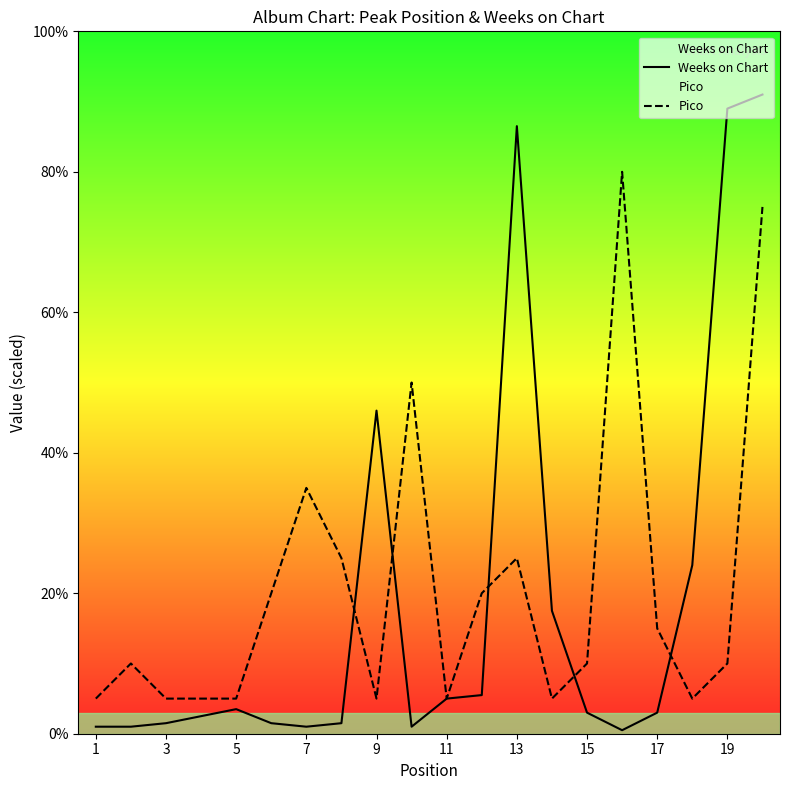

What is the lowest value of the Pico series?

5.0